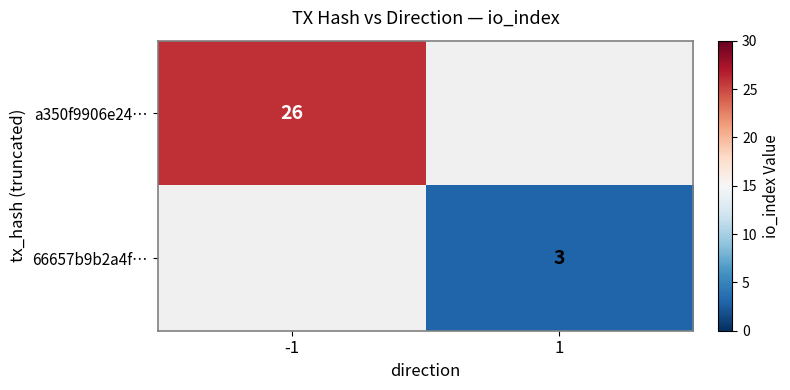

The value of a350f9906e24… at -1 is 6. True or false?

False